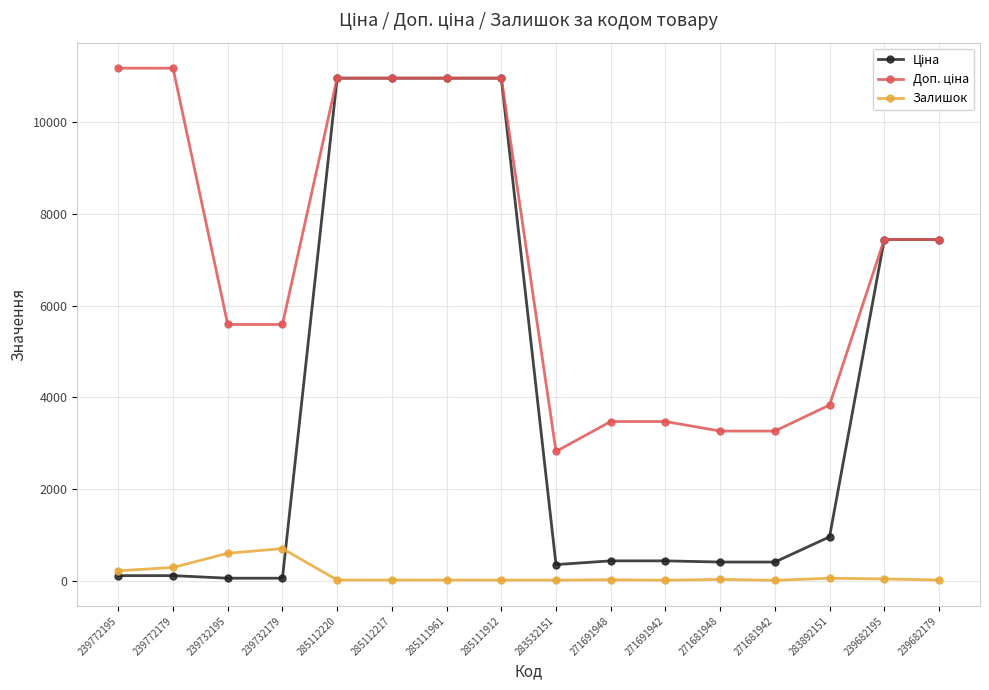

True or false: Залишок has more than 2 interior local peaks.

True